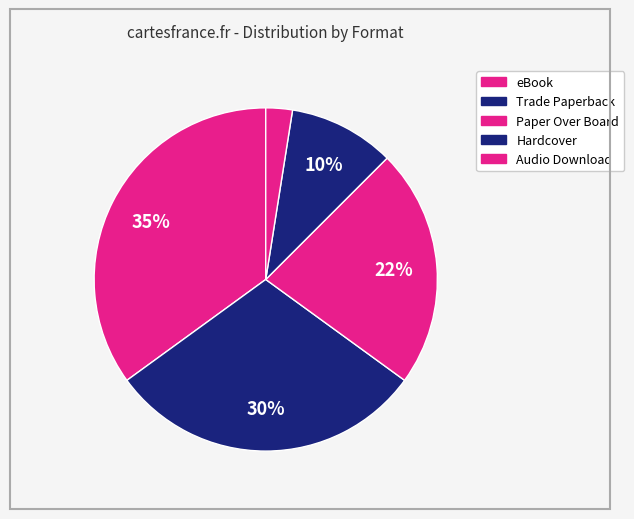

Count the number of slices in the pie.

5